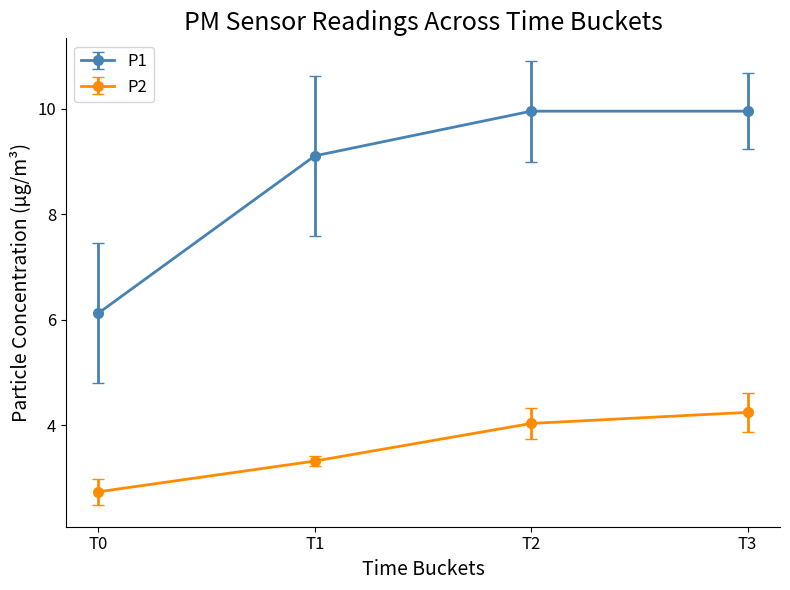

Does the chart have visible grid lines?

No